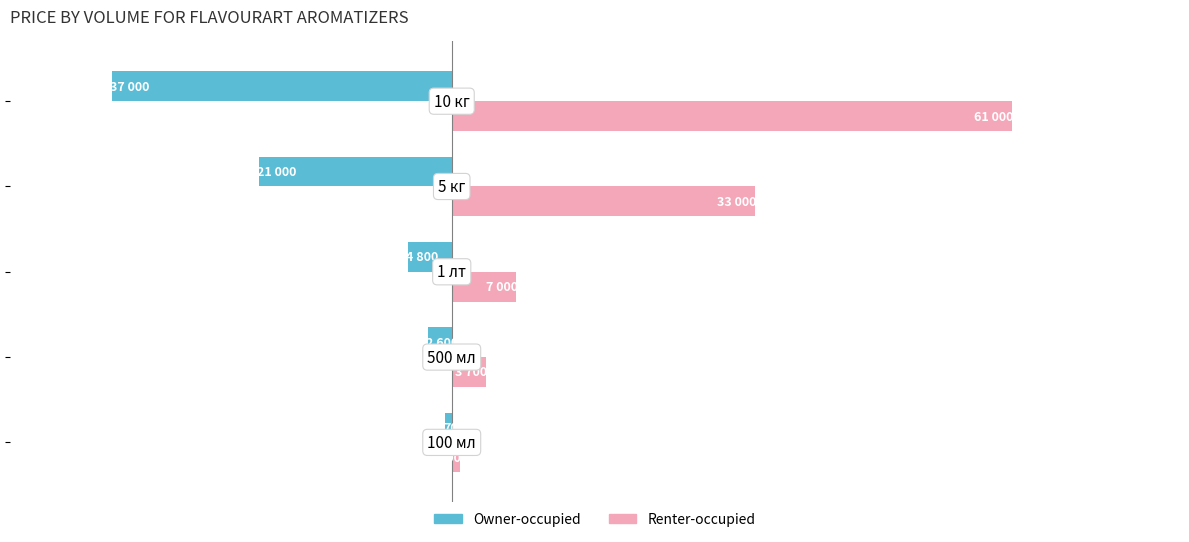

Reading left to right, list all the values displayed in this chart.

Owner-occupied: -700	-2600	-4800	-21000	-37000
Renter-occupied: 900	3700	7000	33000	61000